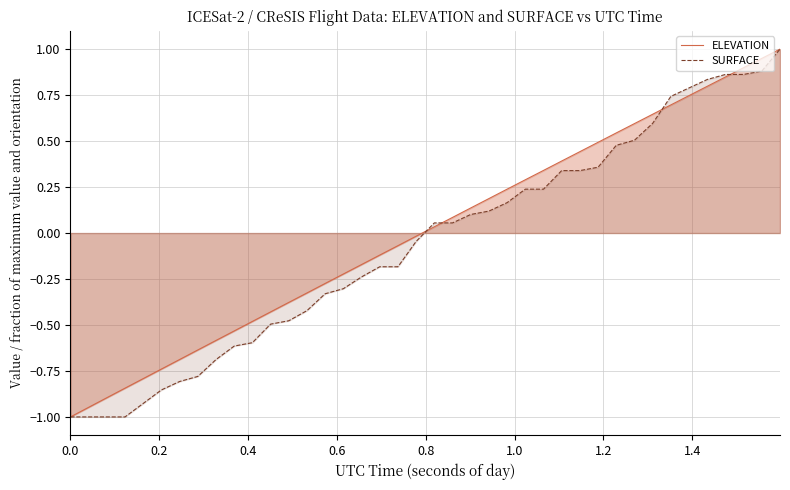

What is the smallest value displayed?

-1.0